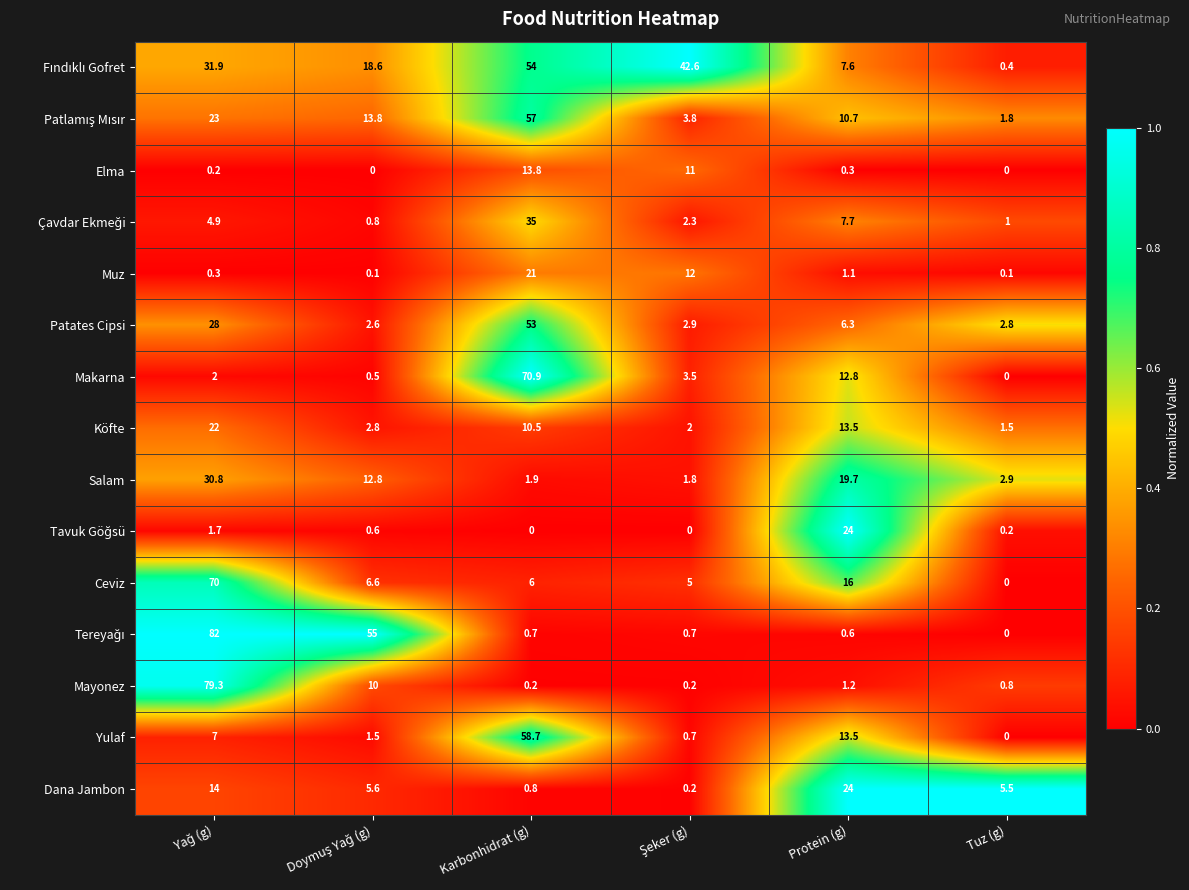

Read the Muz value at Protein (g).

1.1